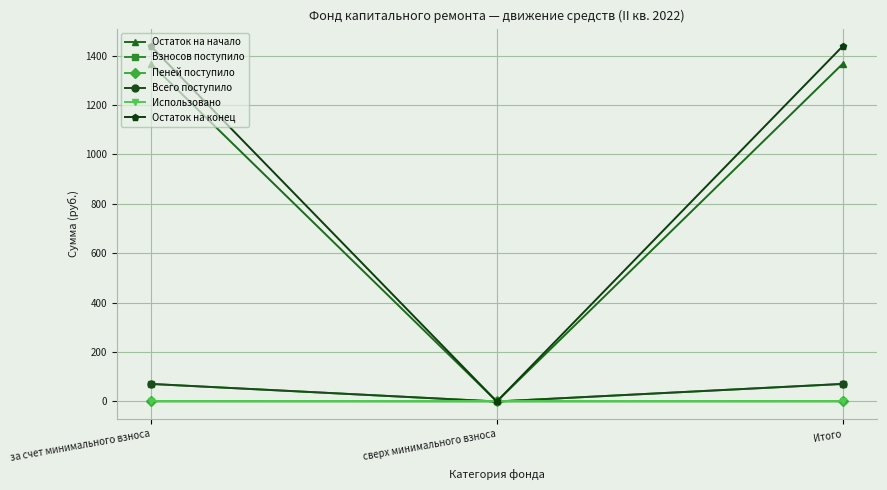

Is it true that Взносов поступило equals 0.0 at сверх минимального взноса?

True